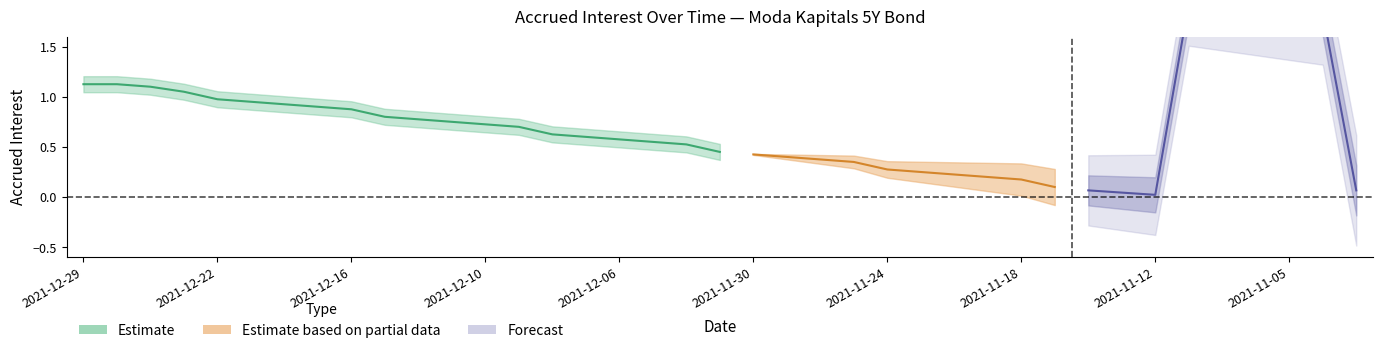

What value does the data have at 2021-12-08?

0.6